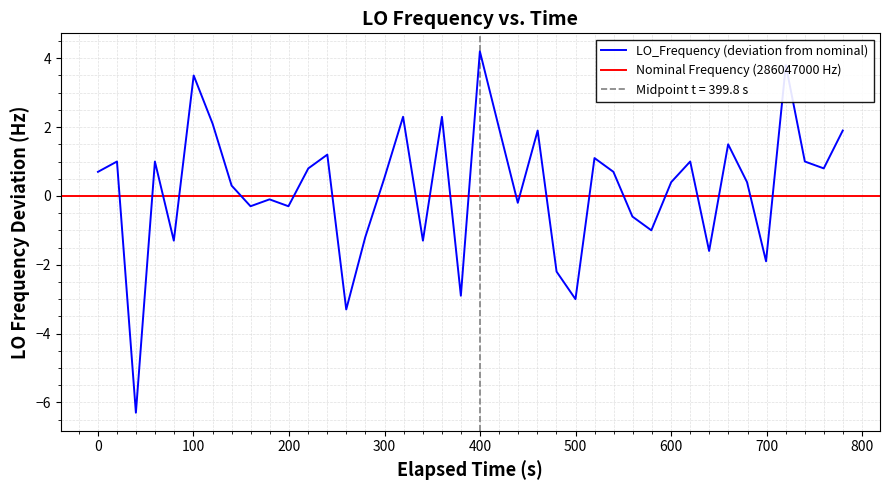

What is the average value?

0.2